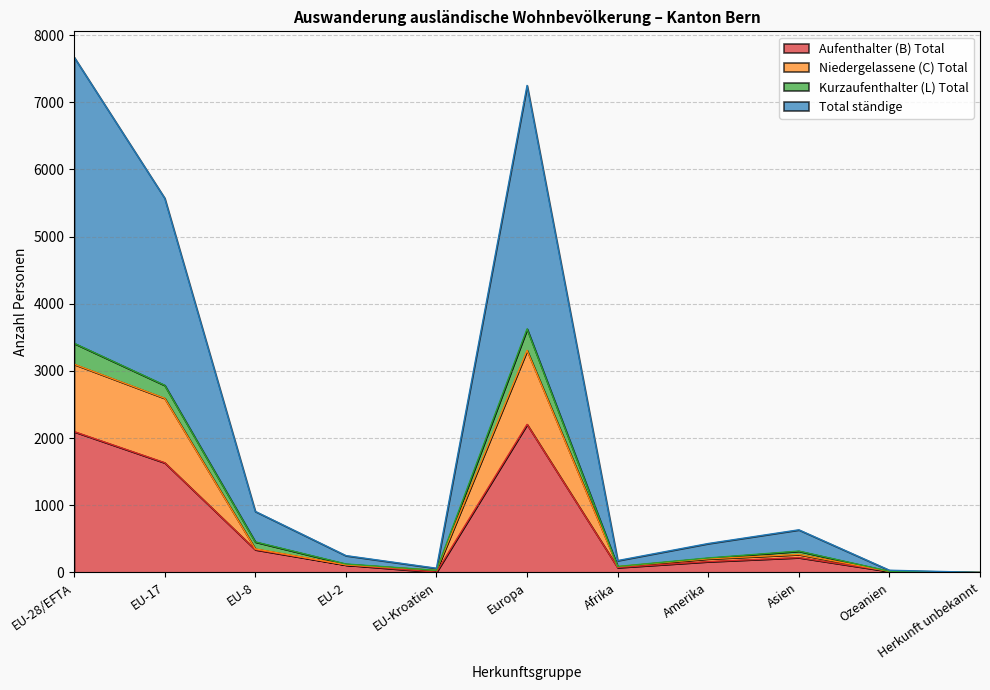

How many interior local valleys does the Niedergelassene (C) Total series have?

2